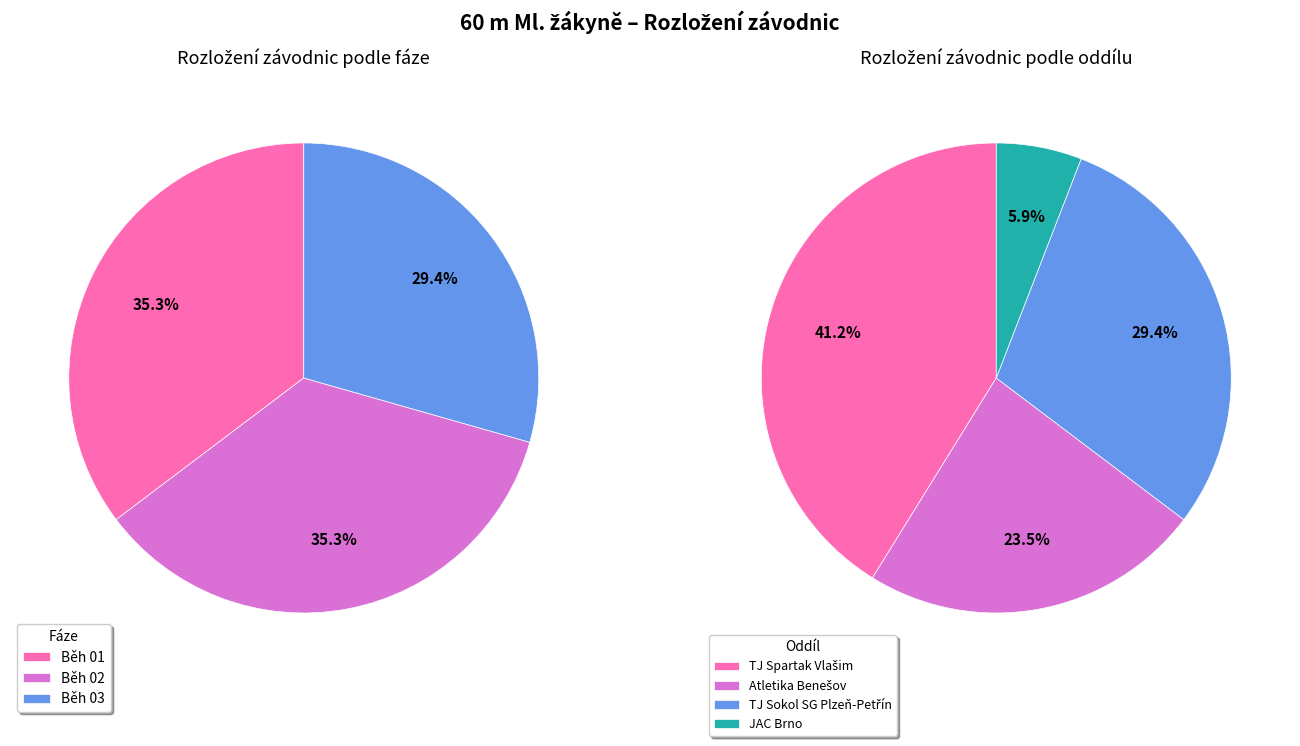

Is it true that 10 is 1% of the pie?

False